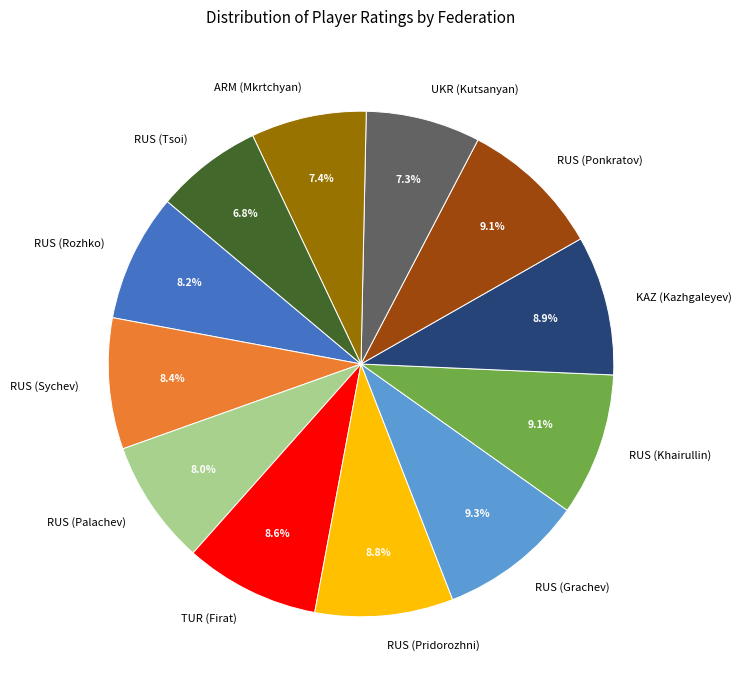

What portion of the pie excludes RUS (Khairullin)?

90.9%